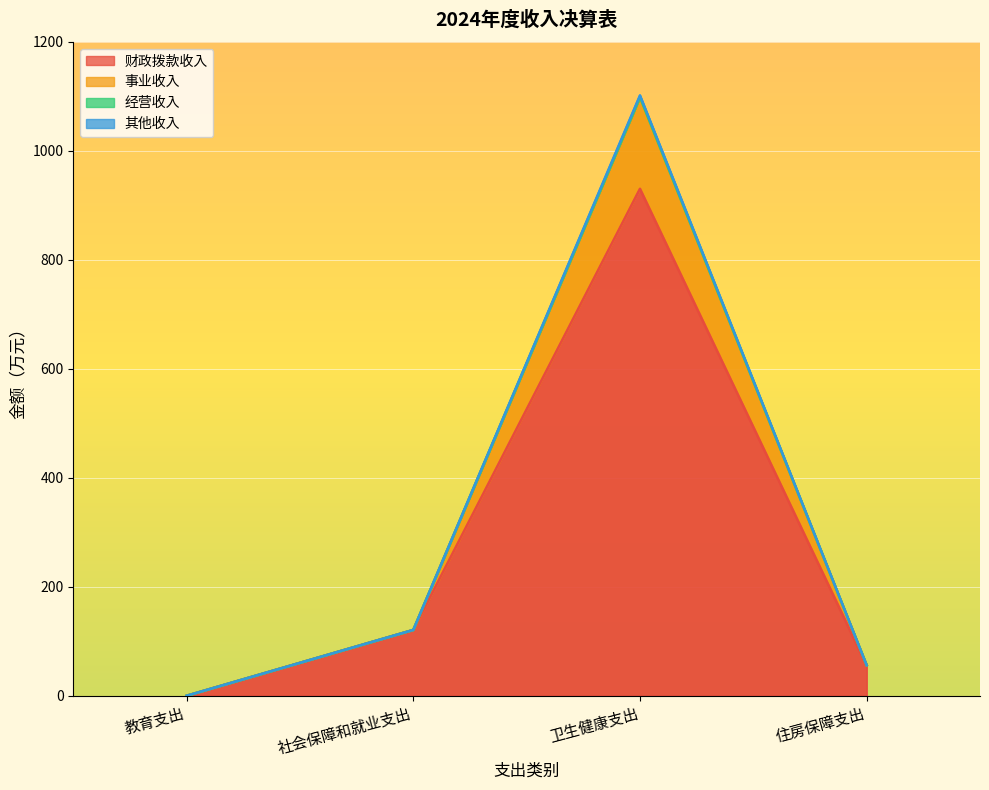

What position from the right is 住房保障支出?

1